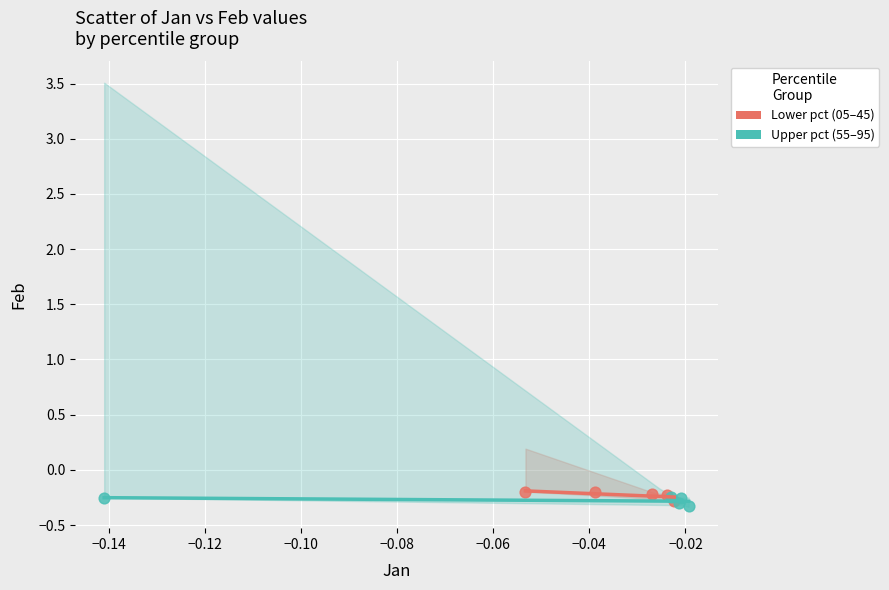

Which series contains the lowest Y value?

Upper pct (55–95)